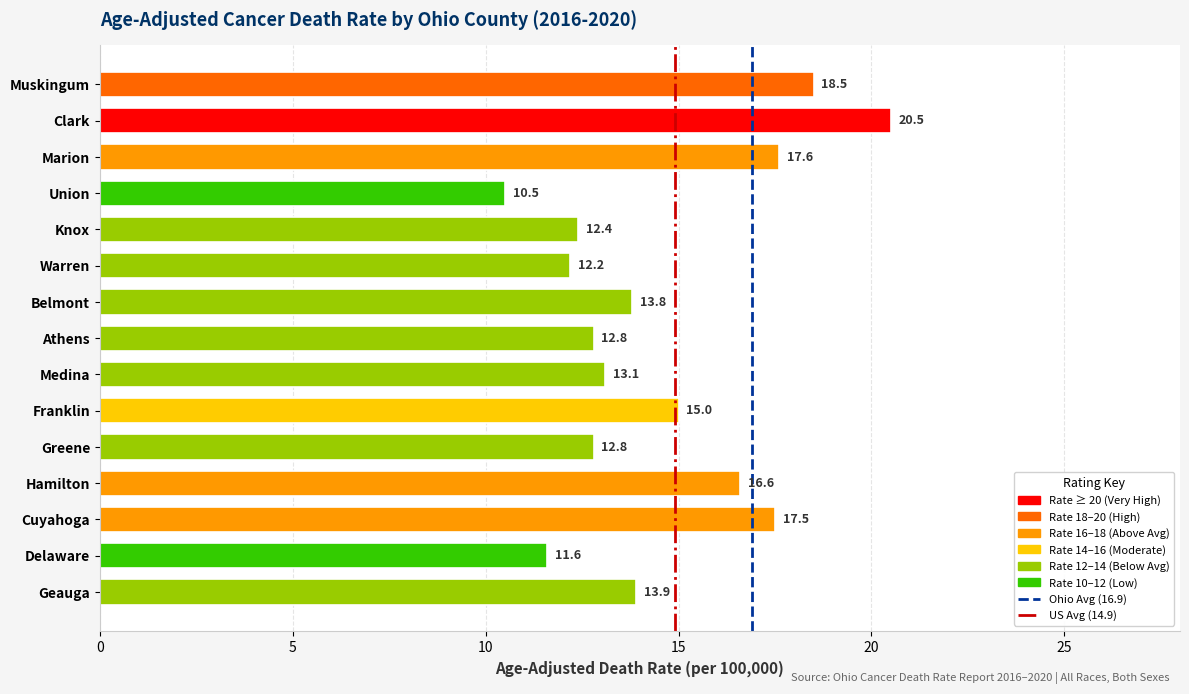

Reading bottom to top, transcribe all the data shown in this chart.

Geauga=13.9	Delaware=11.6	Cuyahoga=17.5	Hamilton=16.6	Greene=12.8	Franklin=15.0	Medina=13.1	Athens=12.8	Belmont=13.8	Warren=12.2	Knox=12.4	Union=10.5	Marion=17.6	Clark=20.5	Muskingum=18.5